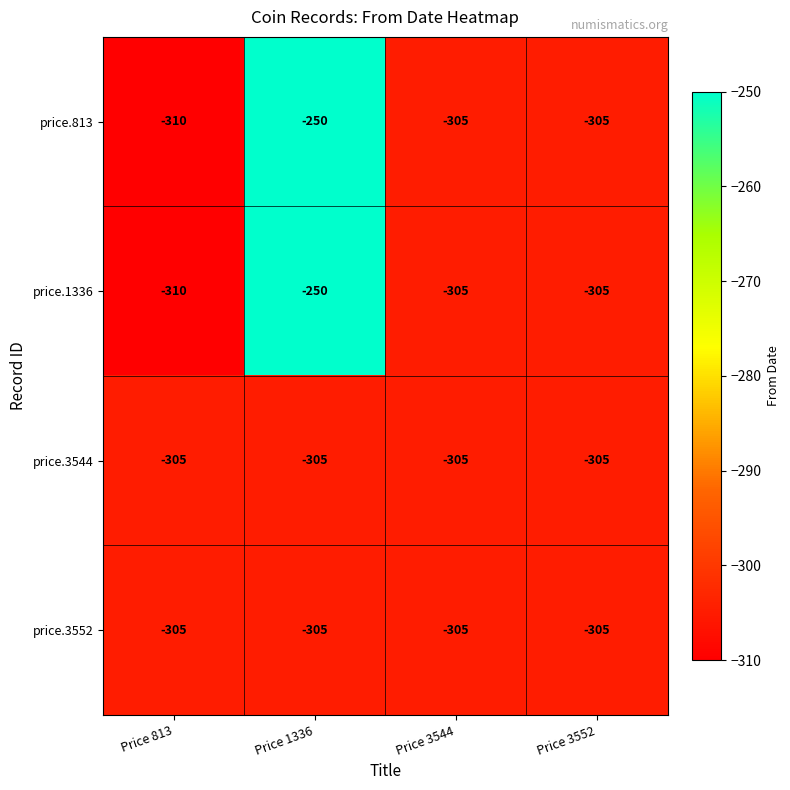

What is the difference between the maximum and minimum values in the price.813 series?

60